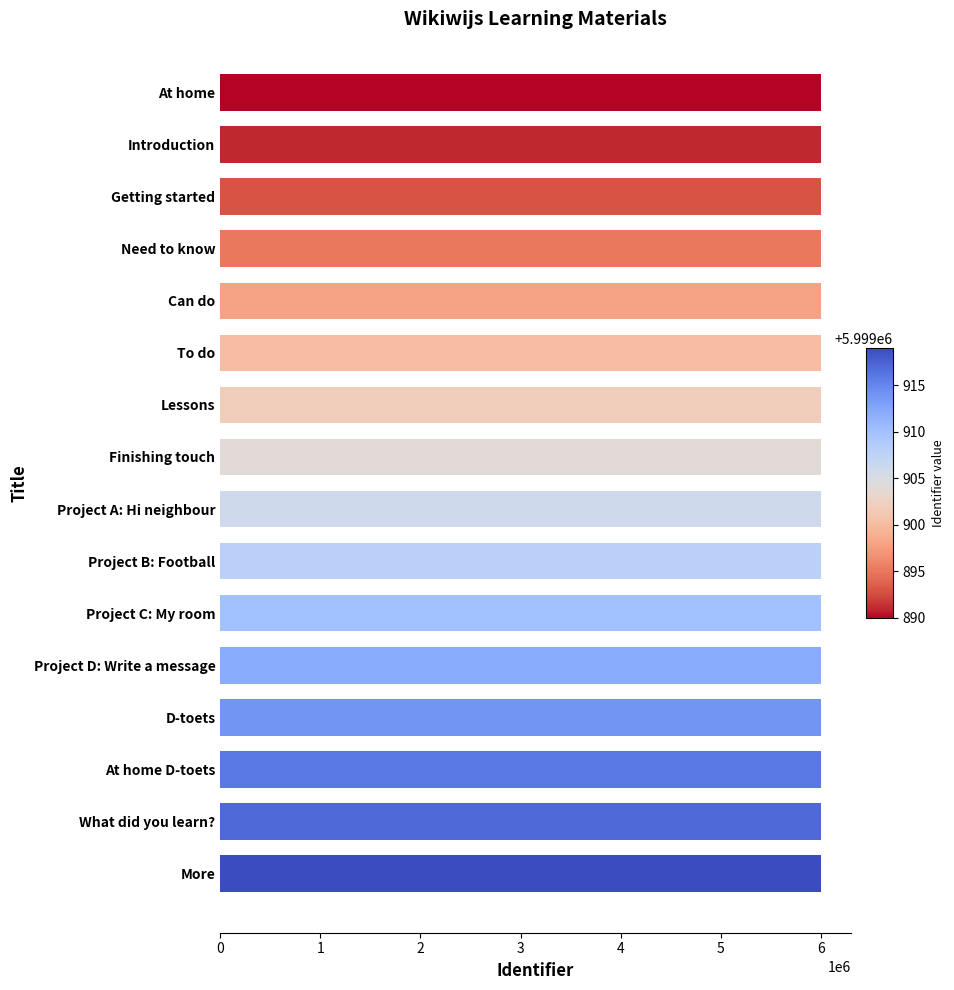

What is the label of the 11th bar from the top?

Project C: My room